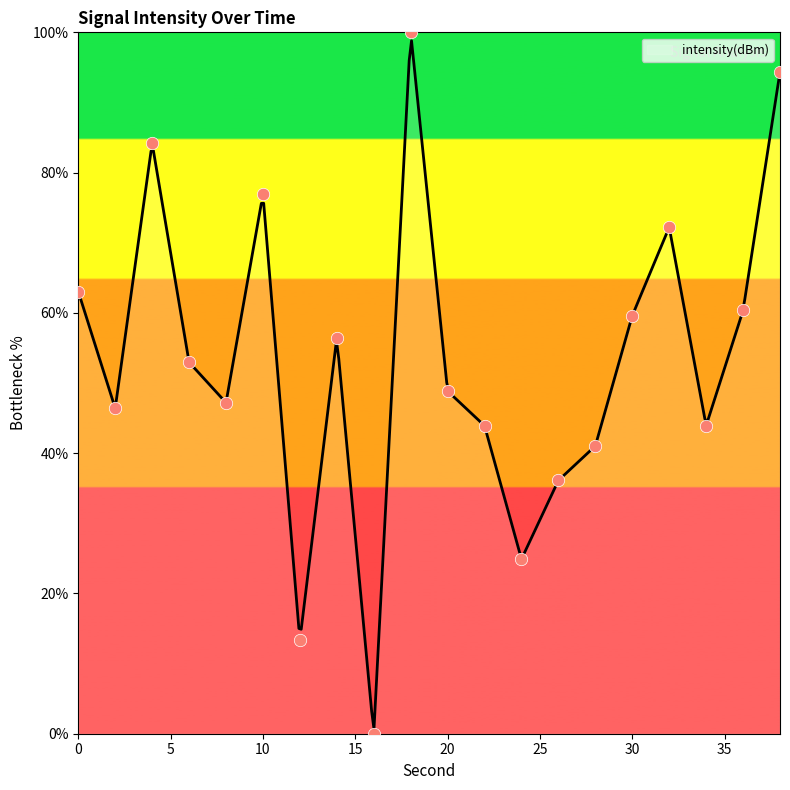

Which has a higher value, 12 or 38?

38